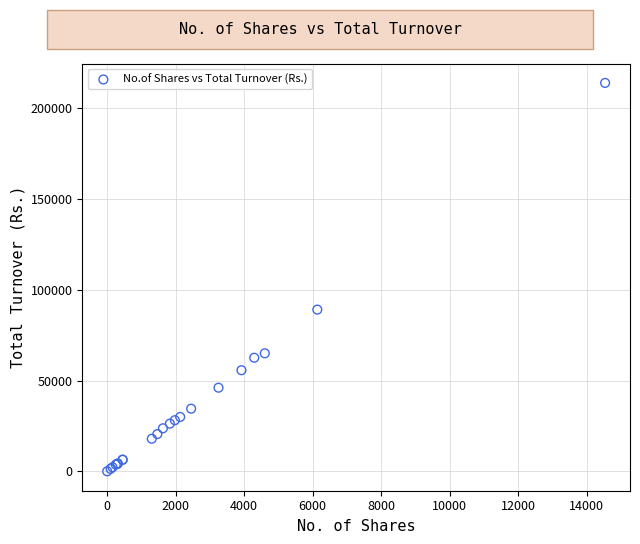

What Y value in the scatter plot is closest to 107057?

89147